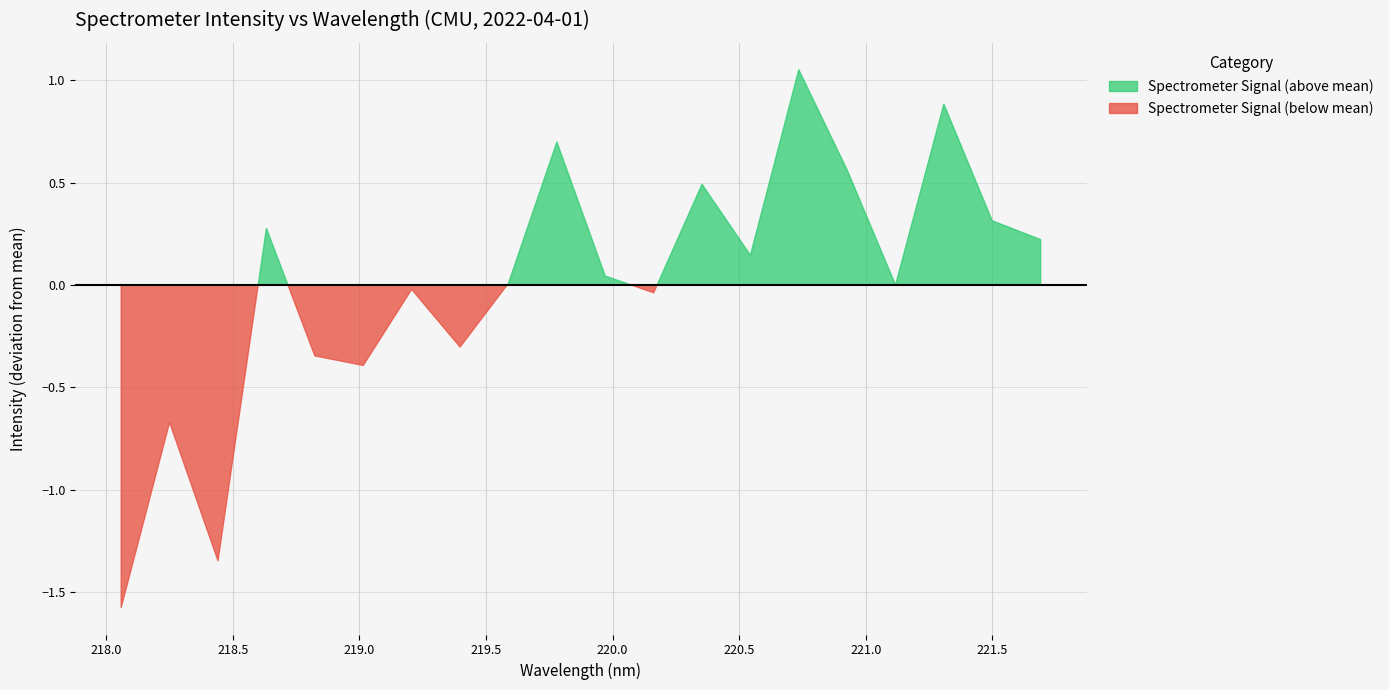

List the labels in order of value, largest first.

220.7354, 221.3083, 219.7801, 220.9264, 220.3533, 221.4993, 218.6332, 221.6902, 220.5444, 219.9712, 219.589, 221.1174, 219.2067, 220.1623, 219.3979, 218.8244, 219.0156, 218.2508, 218.442, 218.0596